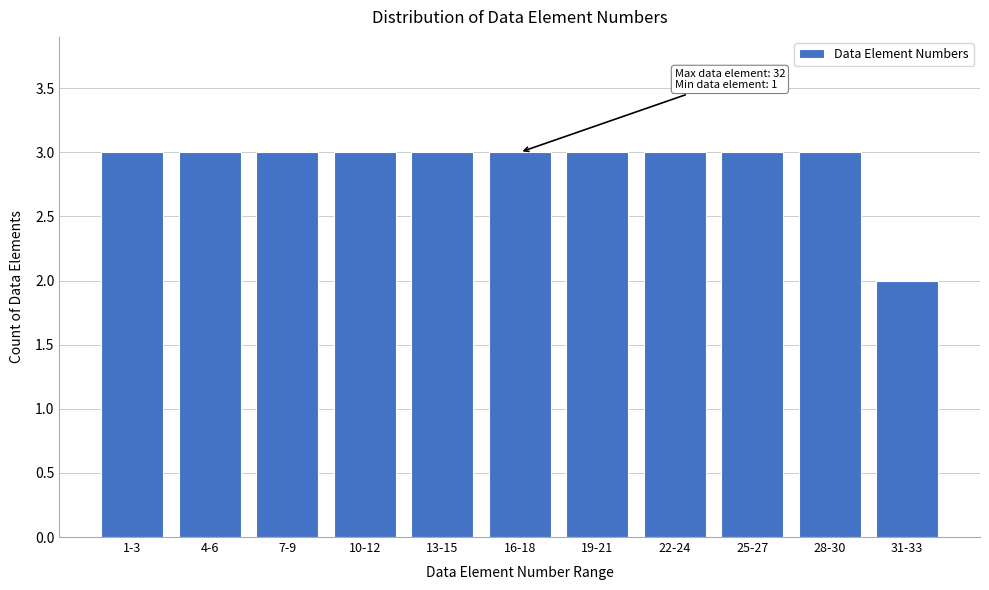

Reading left to right, what are all the values shown in this chart?

1-3=3	4-6=3	7-9=3	10-12=3	13-15=3	16-18=3	19-21=3	22-24=3	25-27=3	28-30=3	31-33=2